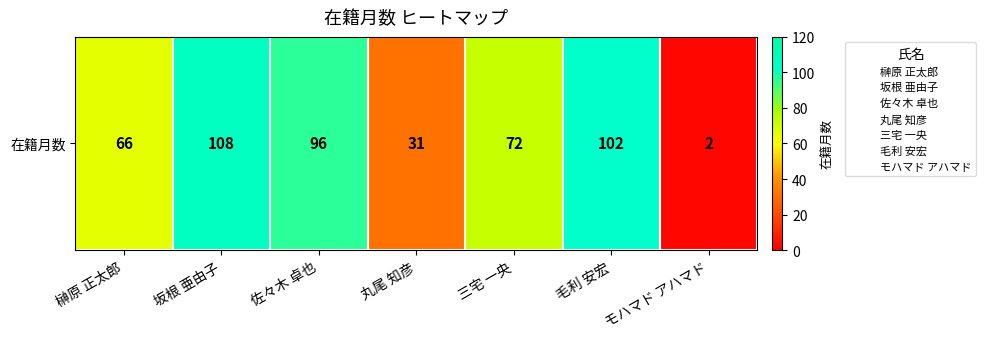

What is the difference between the values at 三宅 一央 and 丸尾 知彦?

41